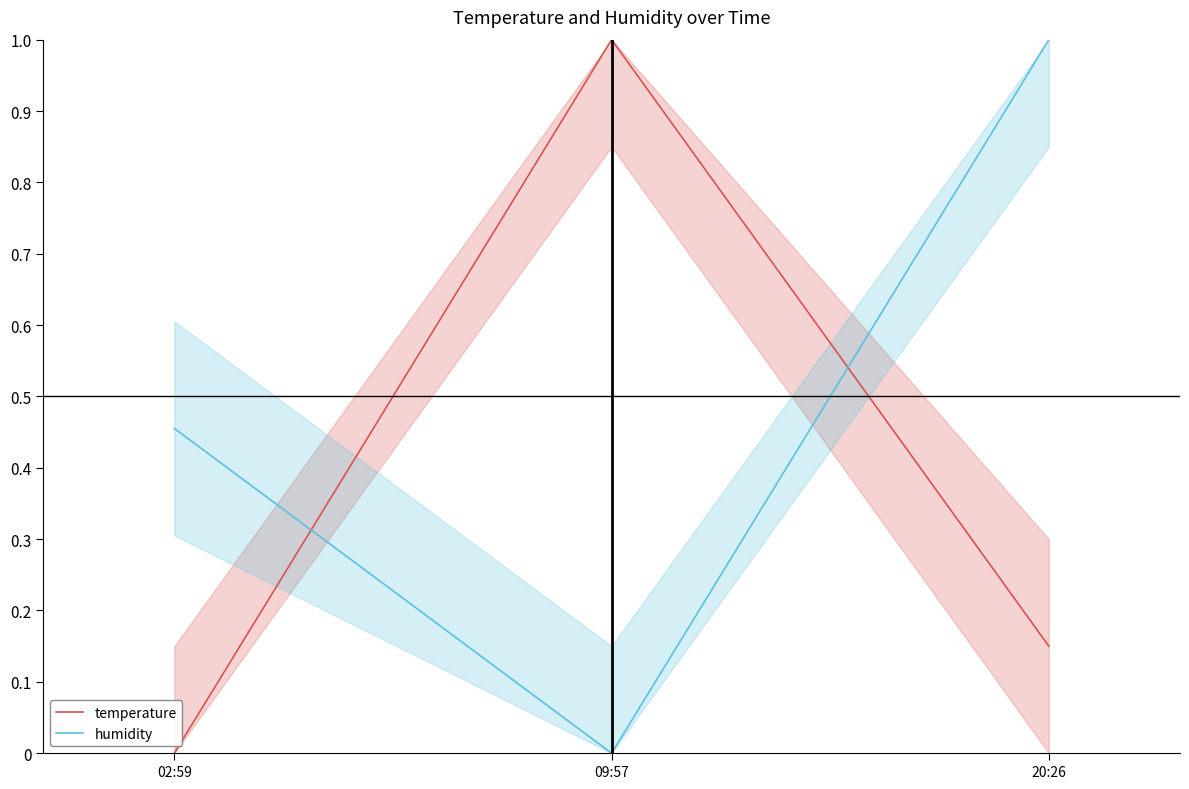

What are all the series names shown in the legend?

temperature, humidity